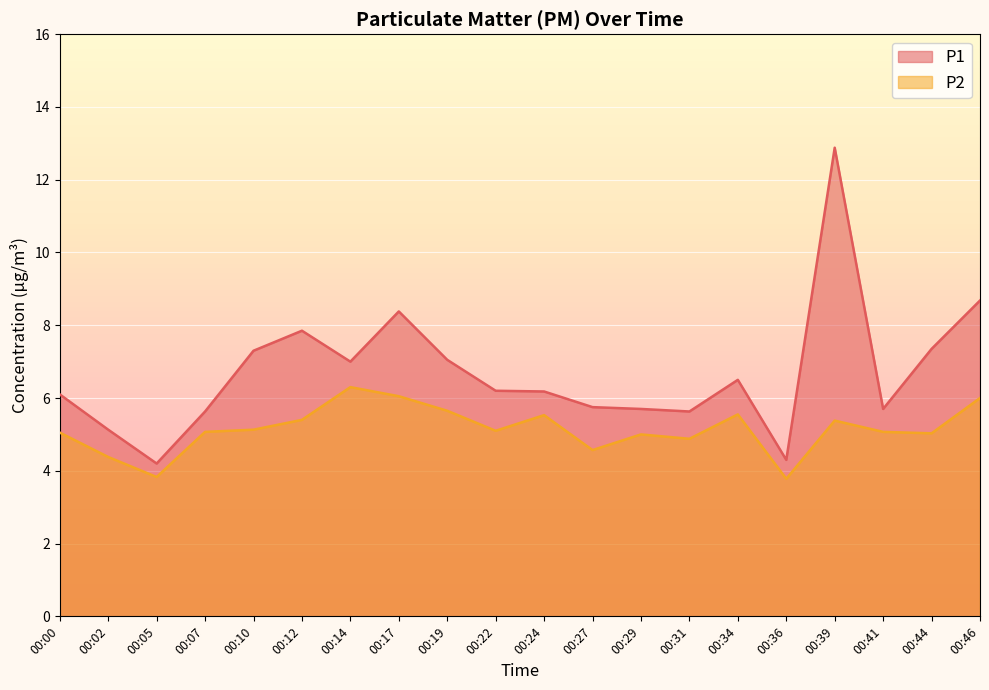

Is it true that P2 equals 3.0 at 00:17?

False